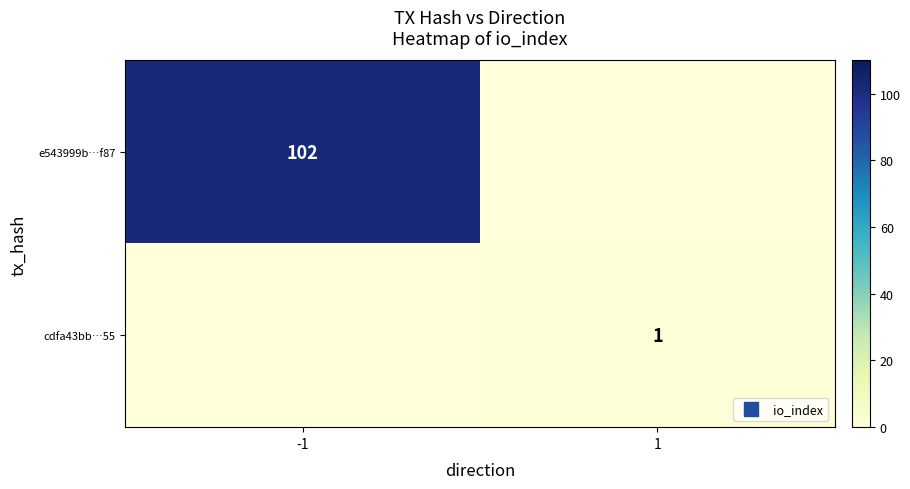

What is the maximum value shown in the chart?

102